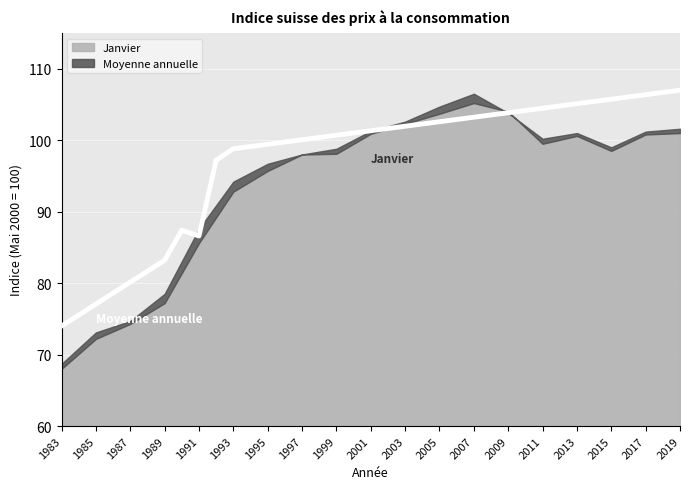

List the series in order of their peak value, highest first.

Moyenne annuelle, Janvier